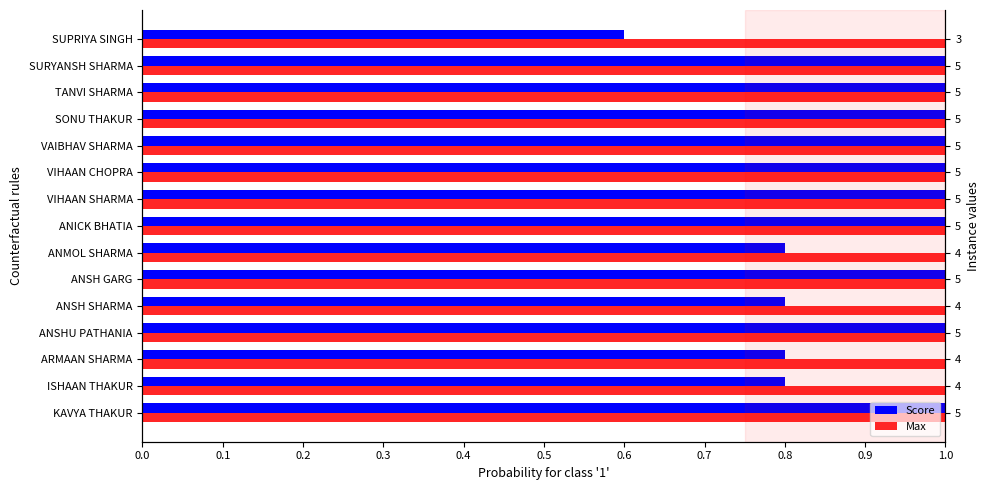

At 0.2, list the series in order from largest to smallest.

Score, Max